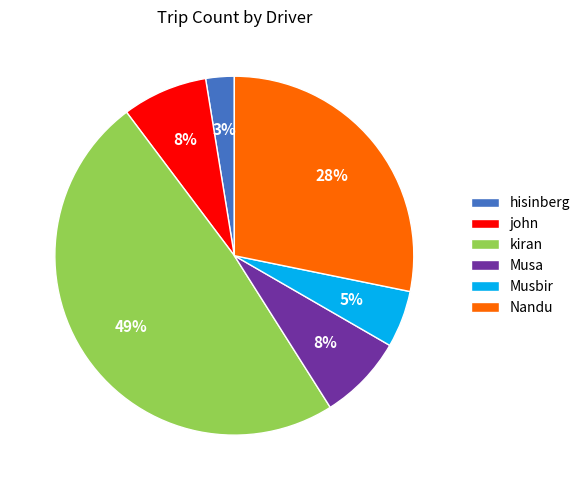

To the nearest percent, what percentage of the pie is Musa?

8%